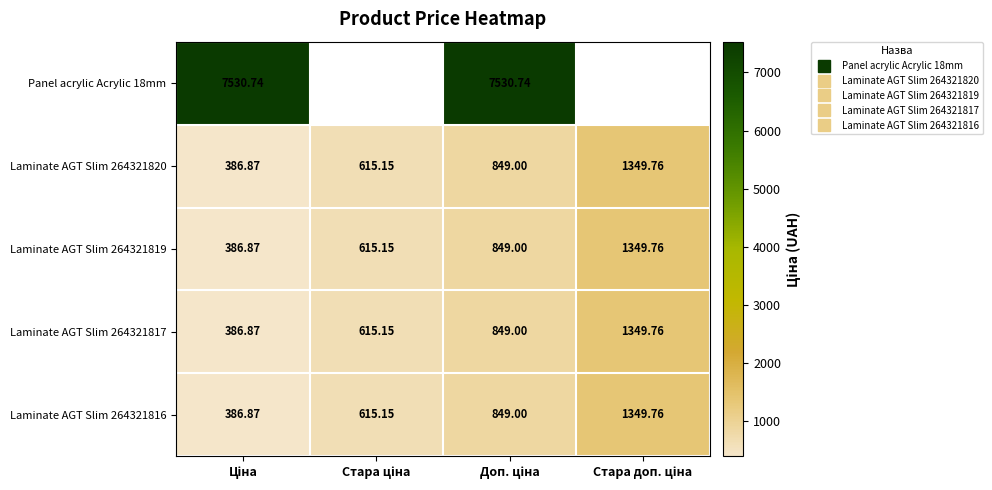

Which series has the largest range (max minus min)?

Laminate AGT Slim 264321820